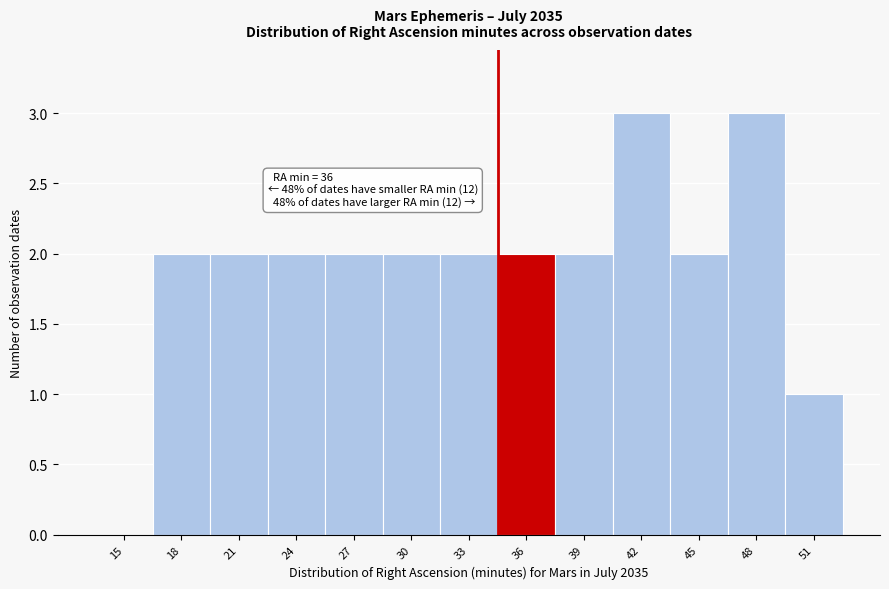

Reading left to right, transcribe all the data shown in this chart.

15=0	18=2	21=2	24=2	27=2	30=2	33=2	36=2	39=2	42=3	45=2	48=3	51=1